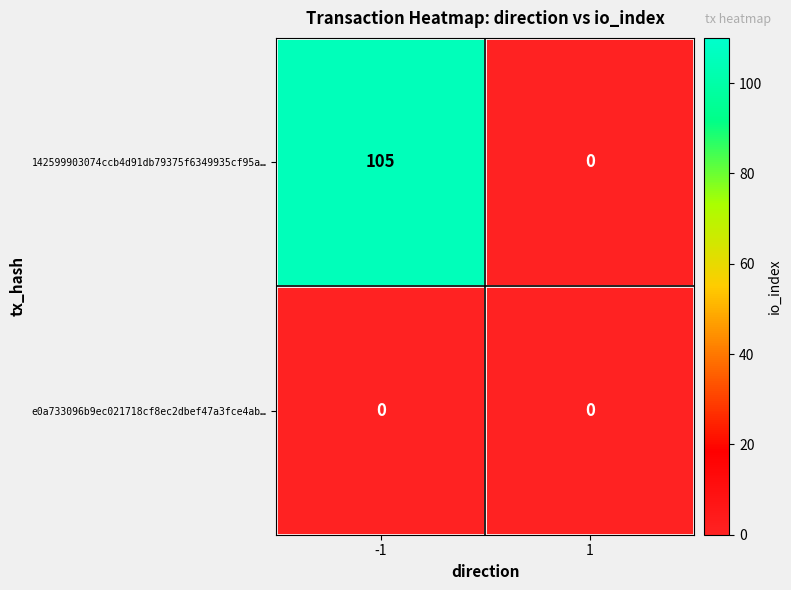

Reading left to right, extract all data points from this chart.

142599903074ccb4d91db79375f6349935cf95a…: 105	0
e0a733096b9ec021718cf8ec2dbef47a3fce4ab…: 0	0